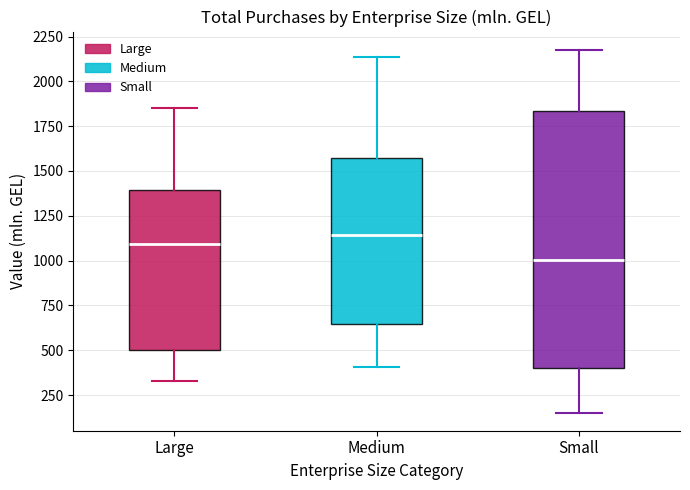

Reading left to right, read every box against the y-axis: the position of its median line, the range the box covers, and the ends of its whiskers. The values are not printed on the chart, so give them approximately, as read against the axis.

Large: median 1100, box 500 to 1400, whiskers 350 to 1850
Medium: median 1150, box 650 to 1550, whiskers 400 to 2150
Small: median 1000, box 400 to 1850, whiskers 150 to 2200